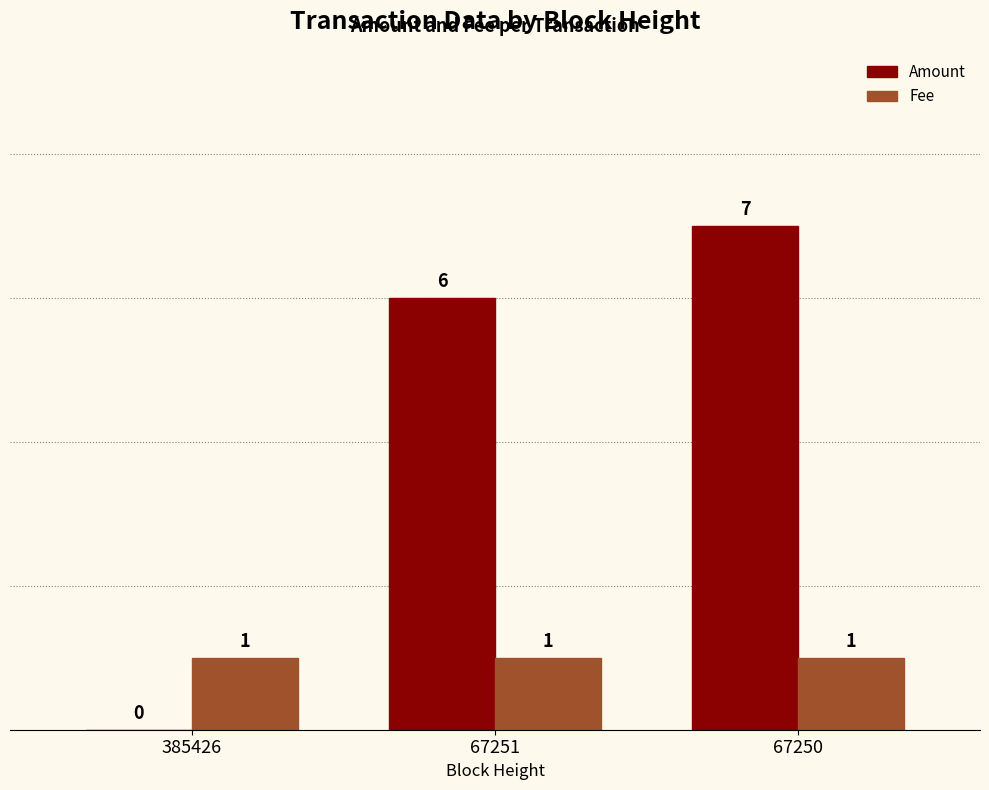

What is the sum of all Fee values?

3